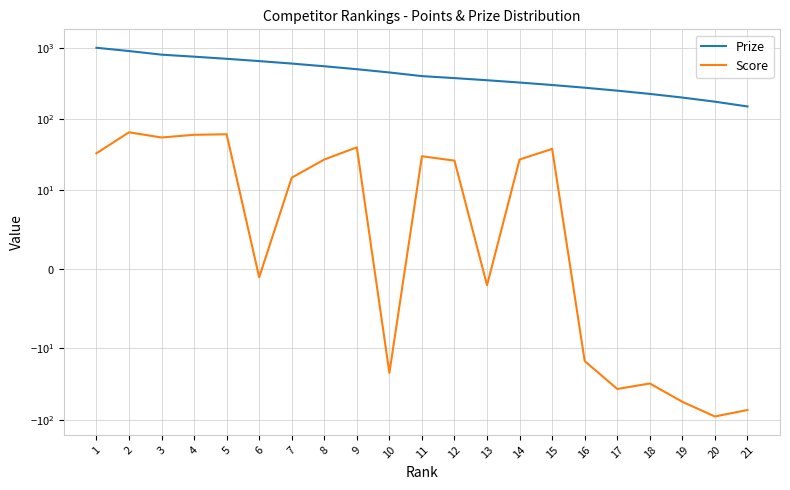

What is the greatest value displayed?

1000